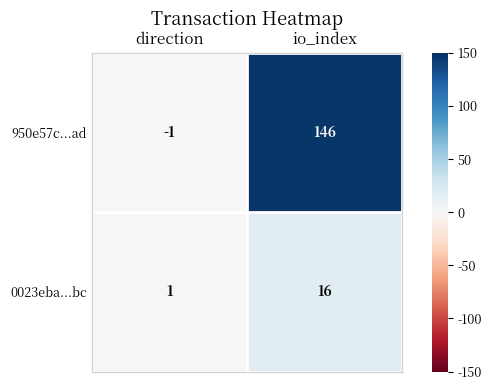

Is the value of 950e57c...ad at io_index greater than the value of 0023eba...bc at direction?

Yes